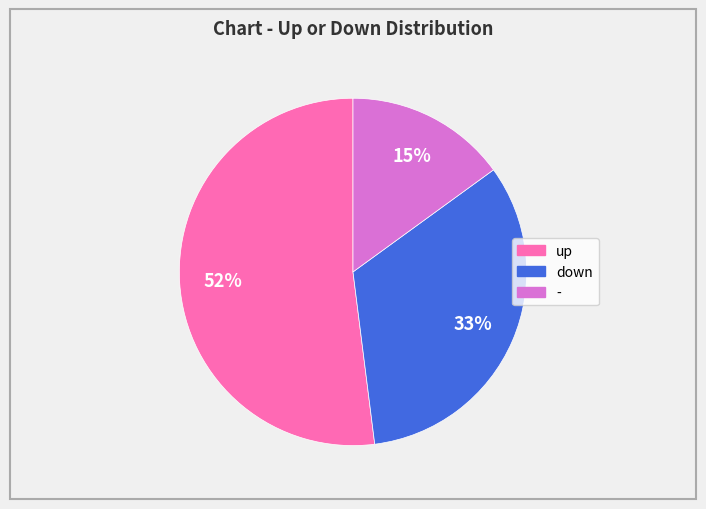

Which slice is the smallest?

-